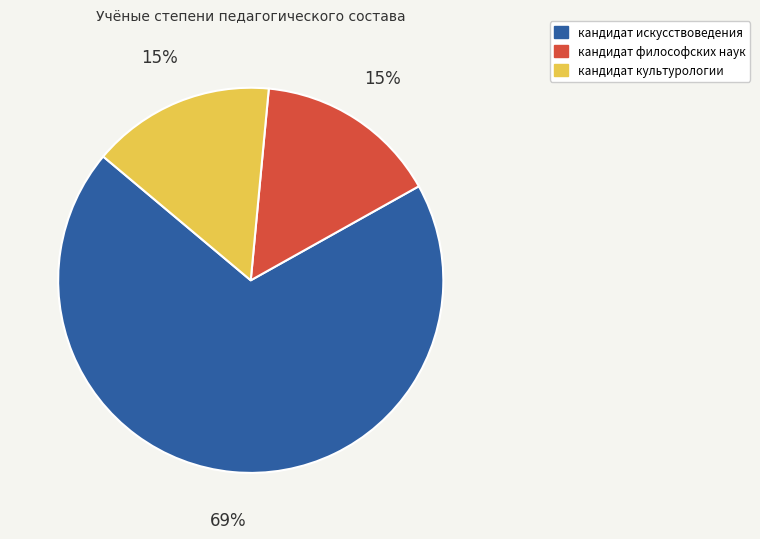

What percentage is the кандидат культурологии slice, to the nearest percent?

15%